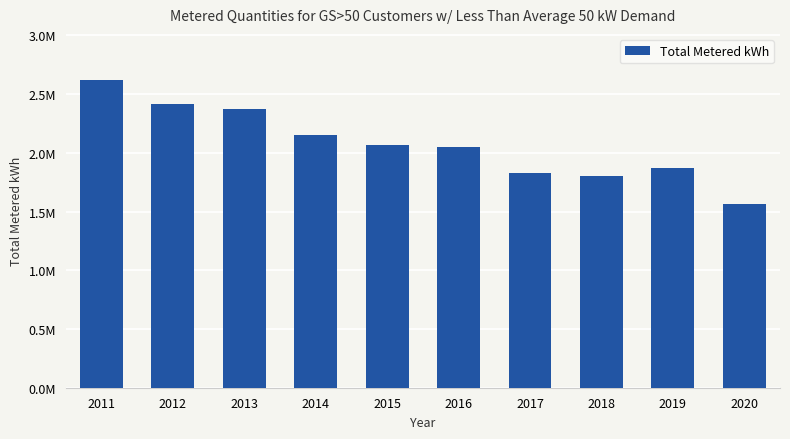

Are the bars horizontal?

No